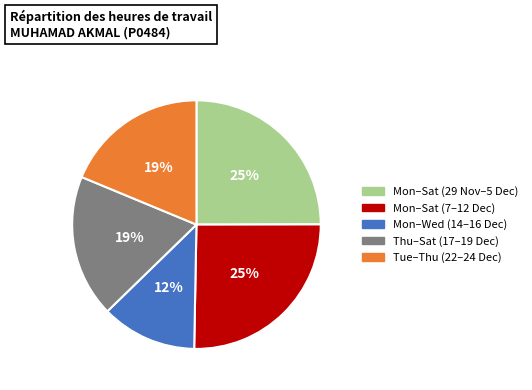

How many segments does this pie chart have?

5